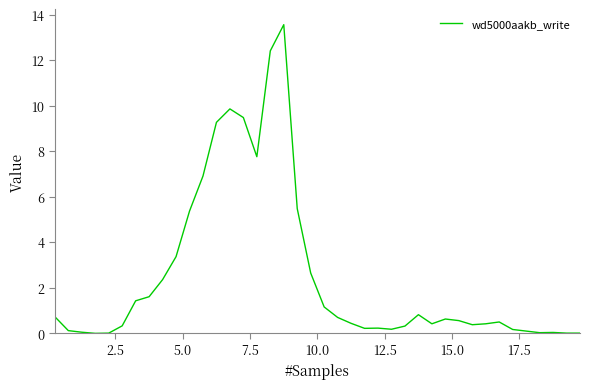

What is the difference between the maximum and minimum values?

13.6